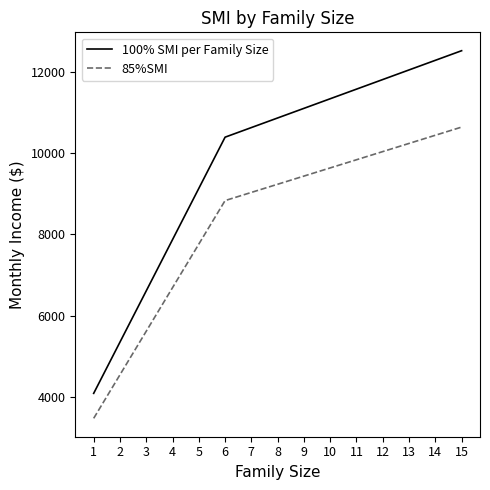

What is the average value of the 85%SMI series?

8364.2